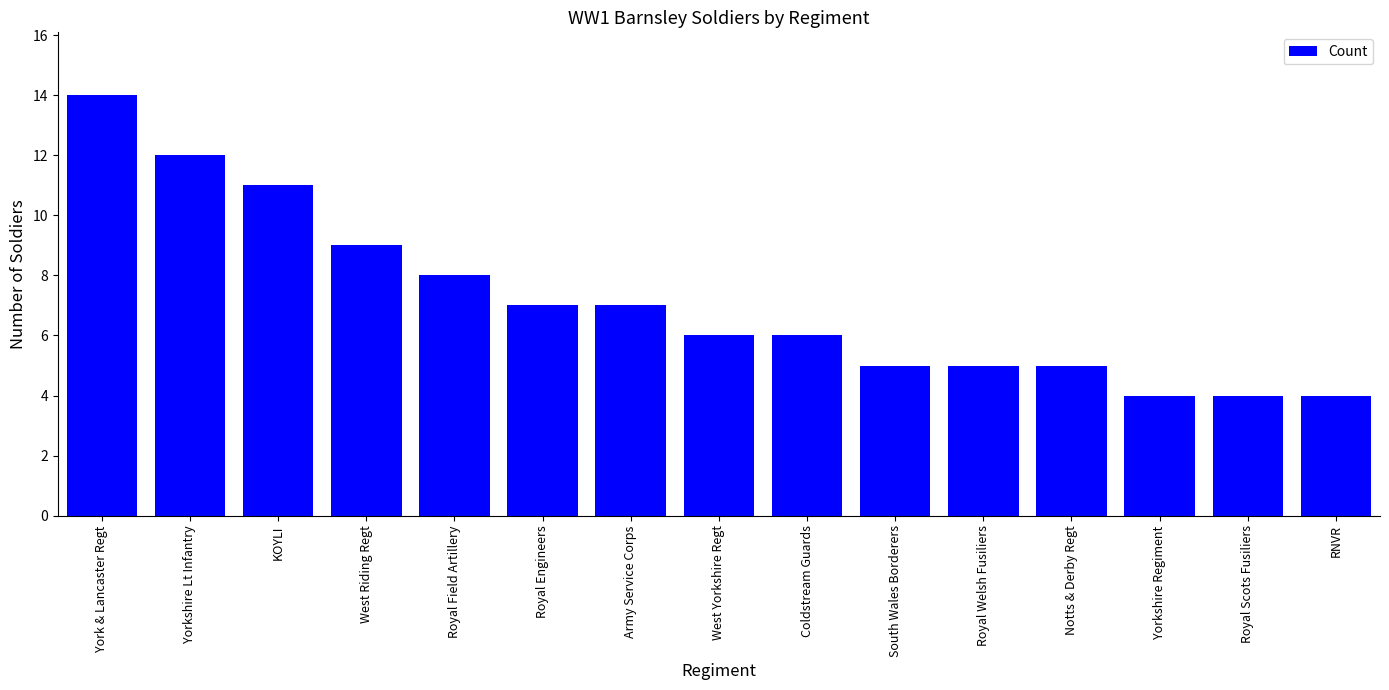

What is the change in value from Notts & Derby Regt to Yorkshire Regiment?

-1